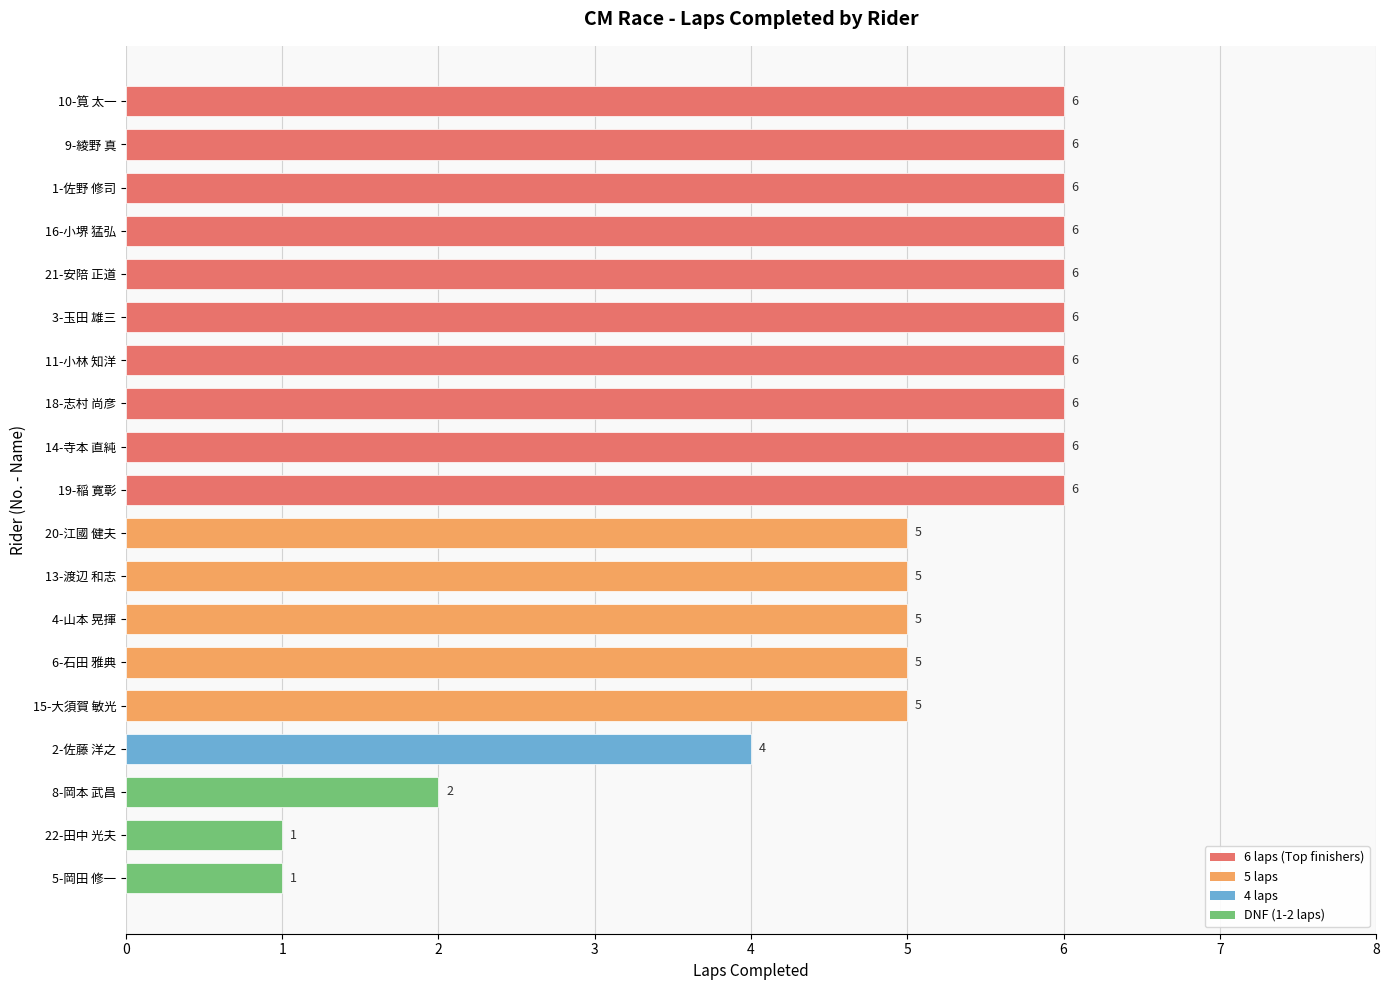

What is the difference between the maximum and minimum values?

5